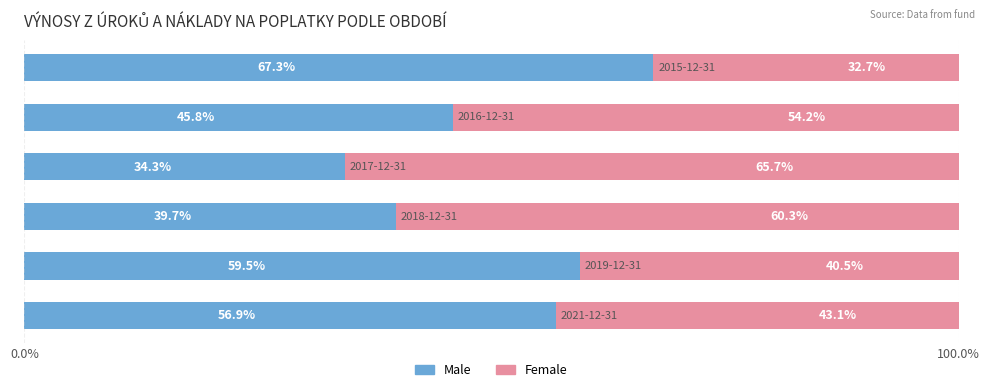

What is the sum of all Male values?

303.5